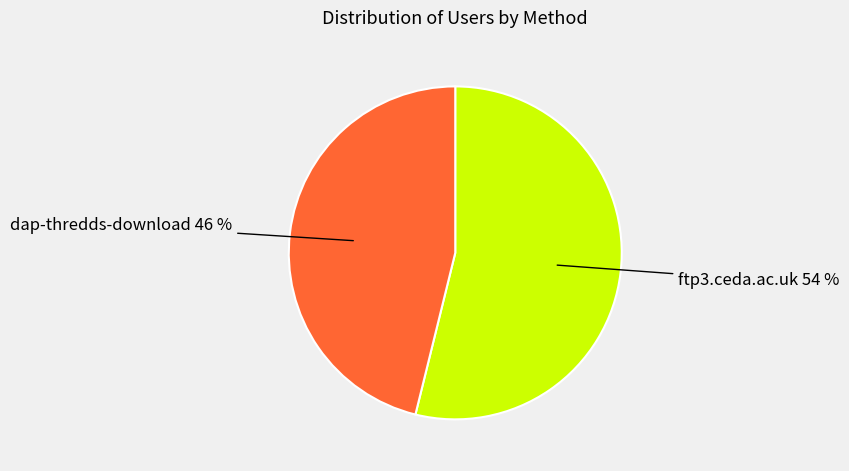

Does any single category account for the majority?

Yes